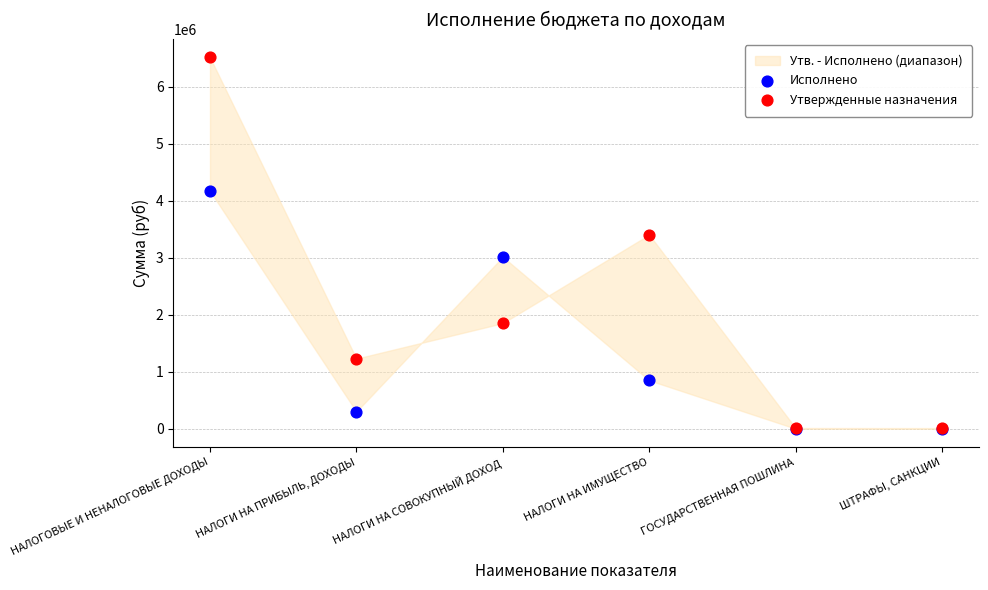

In the Утвержденные назначения series, what Y value is closest to 3265550?

3406000.0